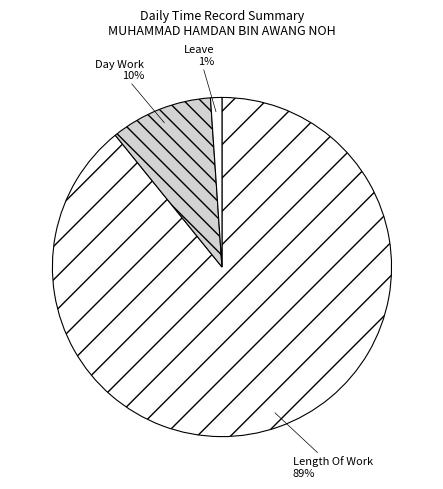

To the nearest percent, what is the combined percentage of Length Of Work and Leave?

90%